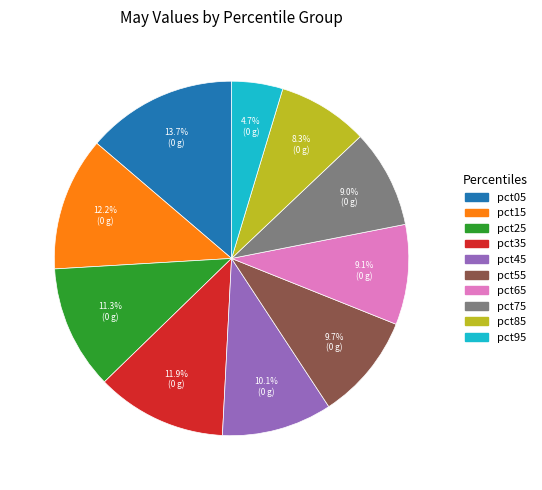

How many slices are in this pie chart?

10